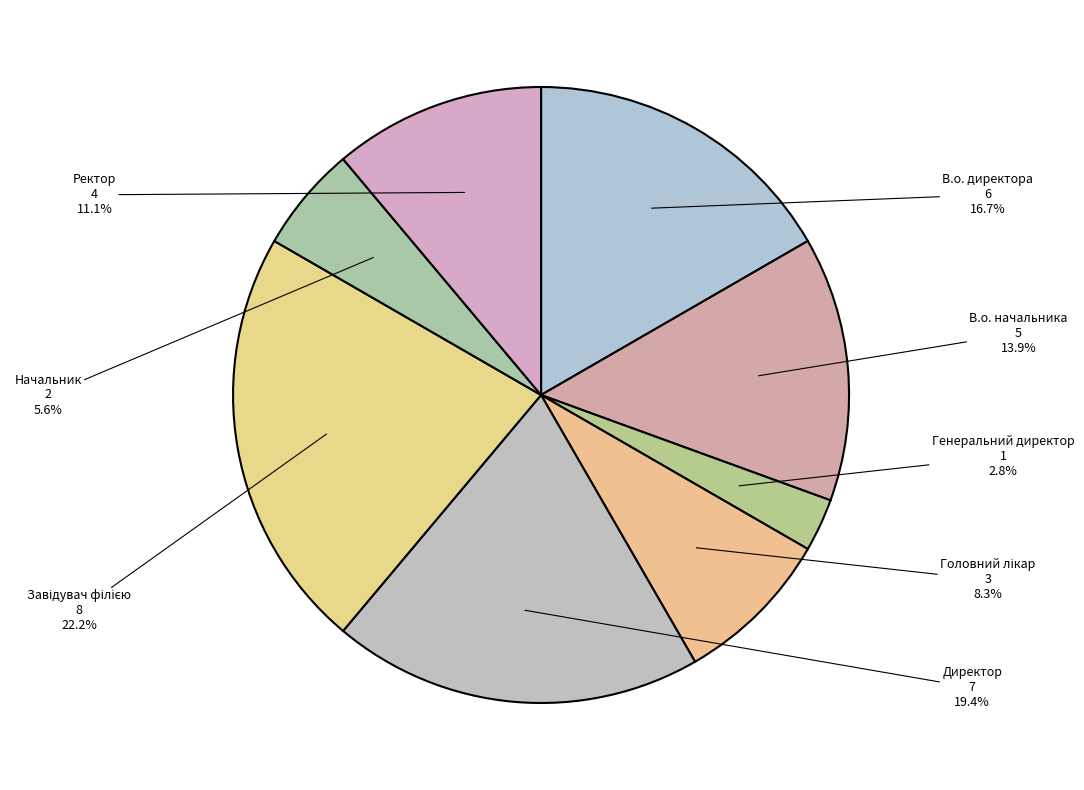

Approximately how many times larger is the value at Директор compared to В.о. директора?

1.2